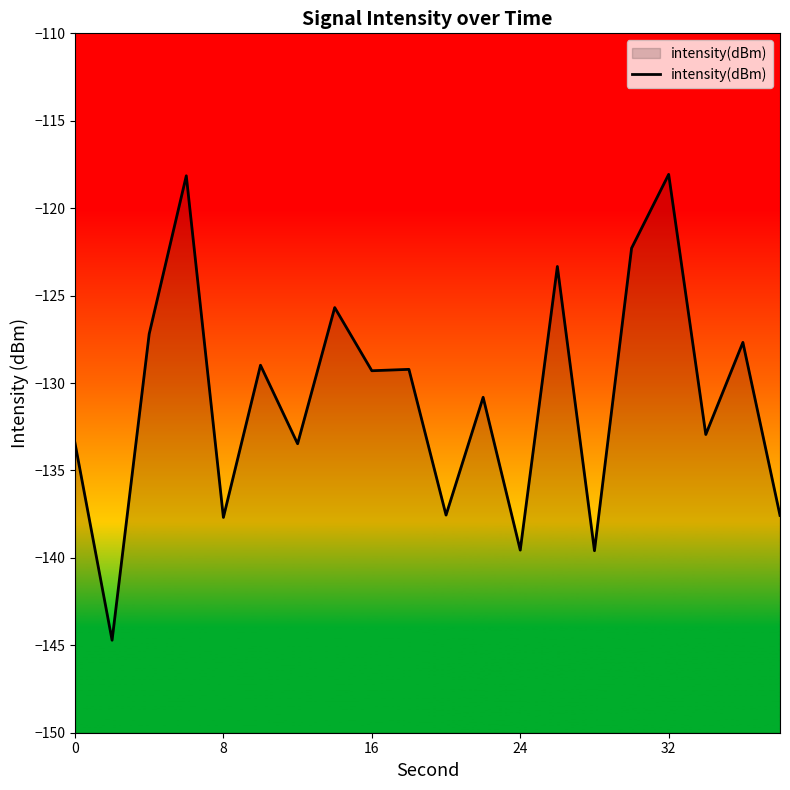

What is the minimum value shown in the chart?

-144.7